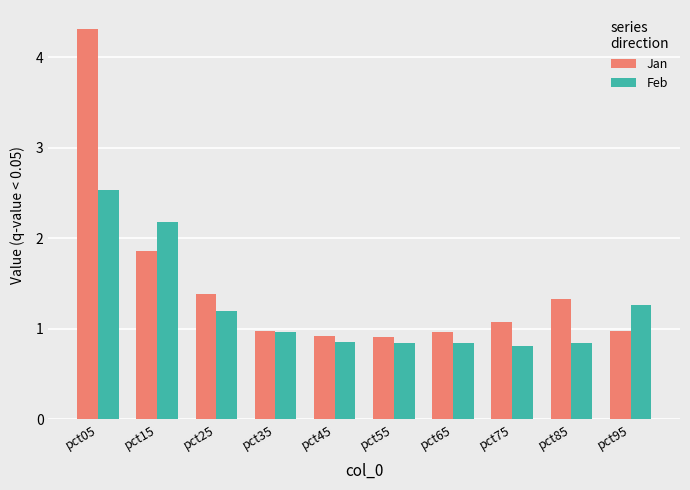

How many data points in Jan are less than 1?

5